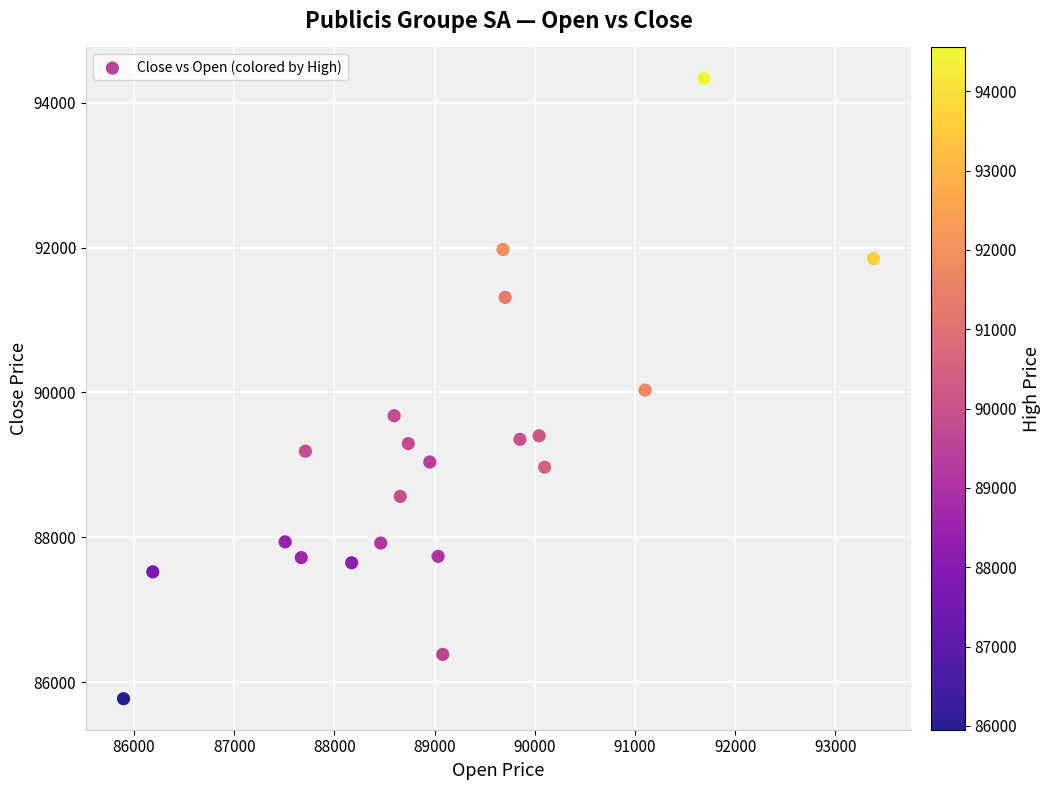

What is the range of Y values (max minus min)?

8566